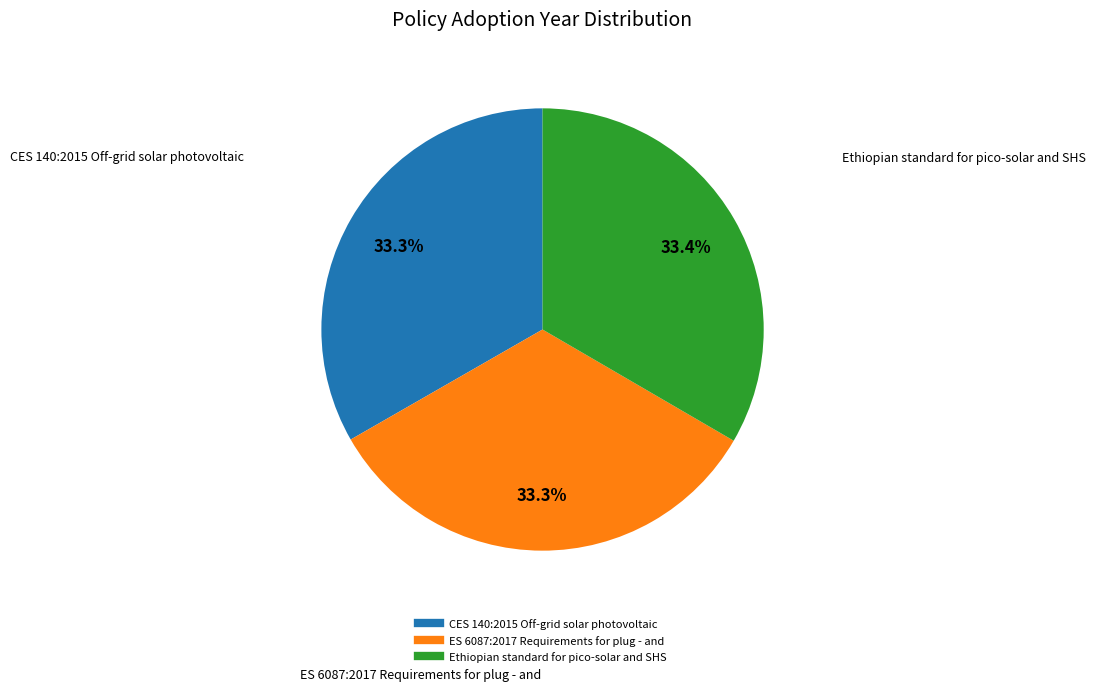

To the nearest percent, what portion does ES 6087:2017 Requirements for plug - and represent?

33%